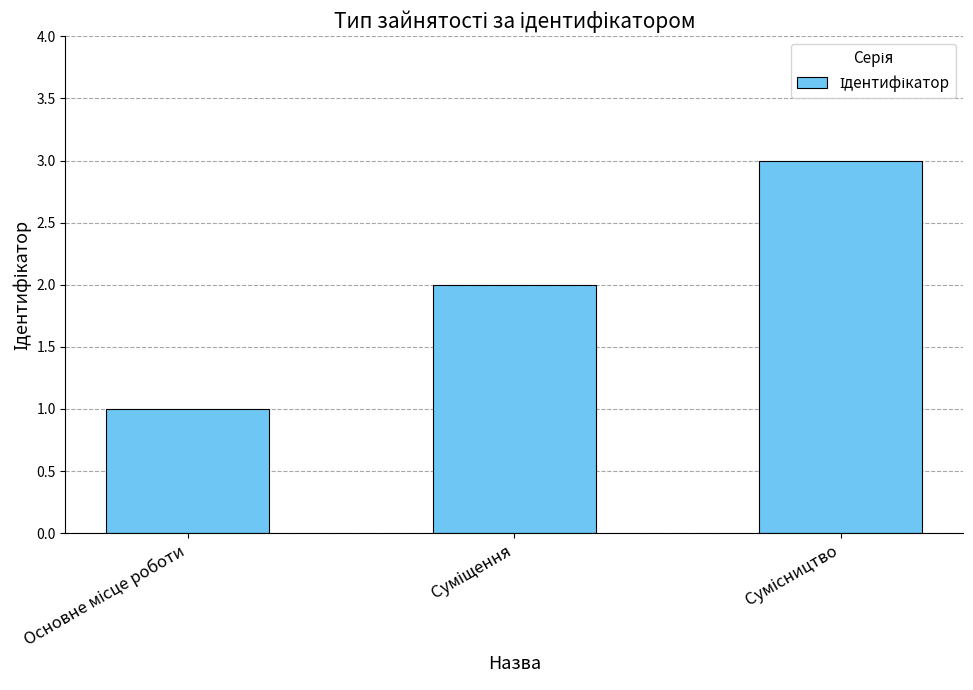

What is the maximum value shown in the chart?

3